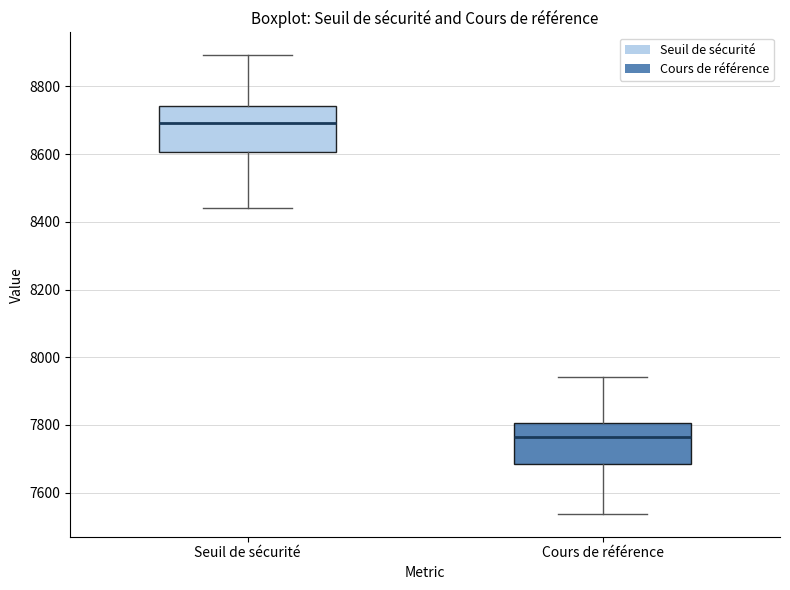

Reading left to right, transcribe this box plot: for each box, give where its median line is, the range the box spans, and where its two whiskers end, as read against the y-axis. The values are not printed on the chart, so give them approximately, as read against the axis.

Seuil de sécurité: median 8700, box 8600 to 8740, whiskers 8440 to 8900
Cours de référence: median 7760, box 7680 to 7800, whiskers 7540 to 7940